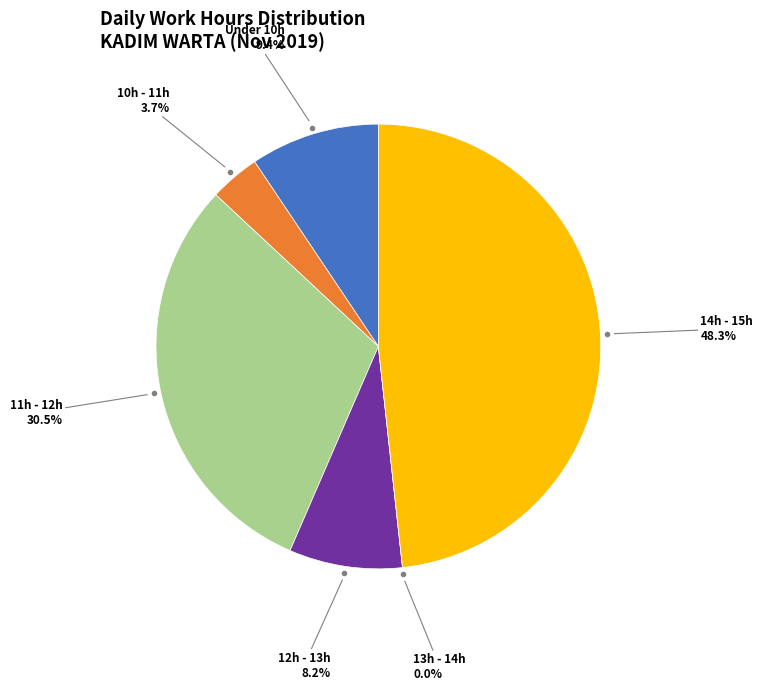

True or false: Day 22 accounts for 13% of the total.

False